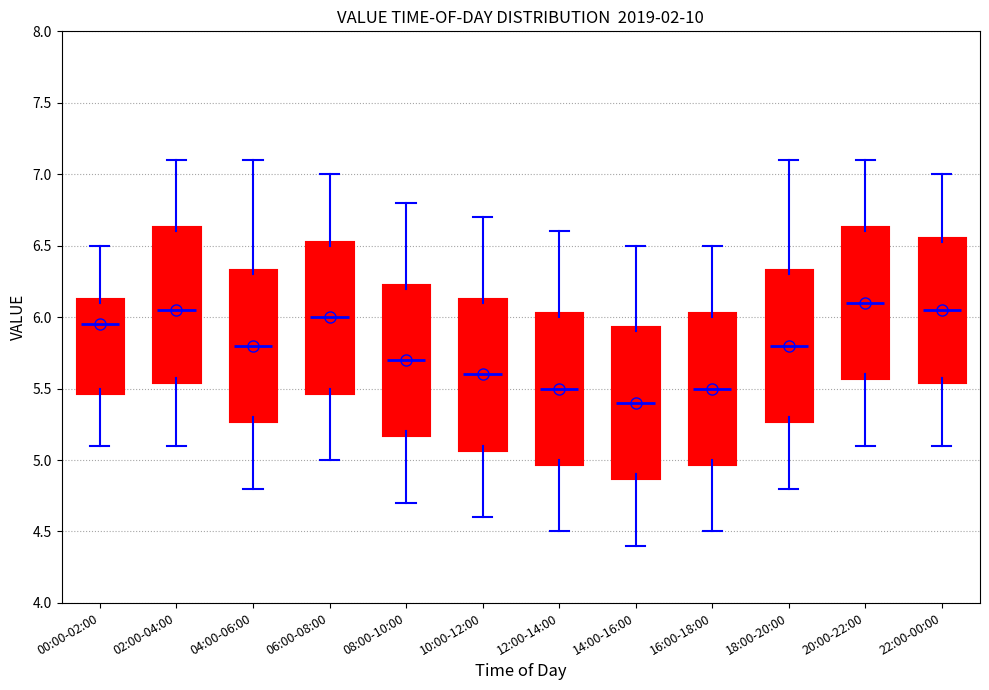

Where is the upper edge of the box for 10:00-12:00 on the y-axis? The values are not printed on the chart, so give them approximately, as read against the axis.

6.10